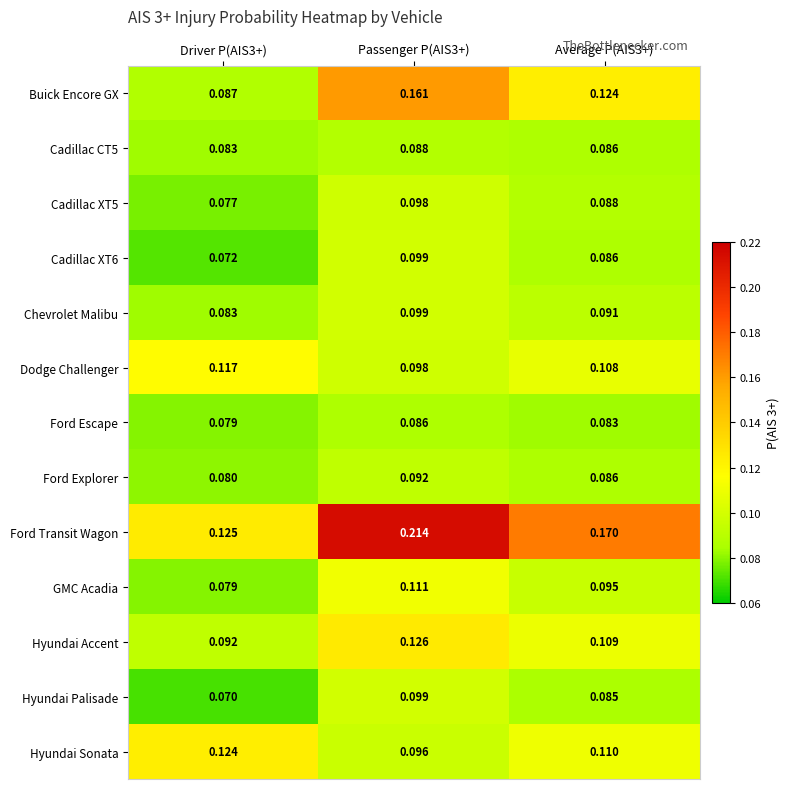

Between Driver P(AIS3+) and Passenger P(AIS3+), which series saw the biggest shift?

Ford Transit Wagon